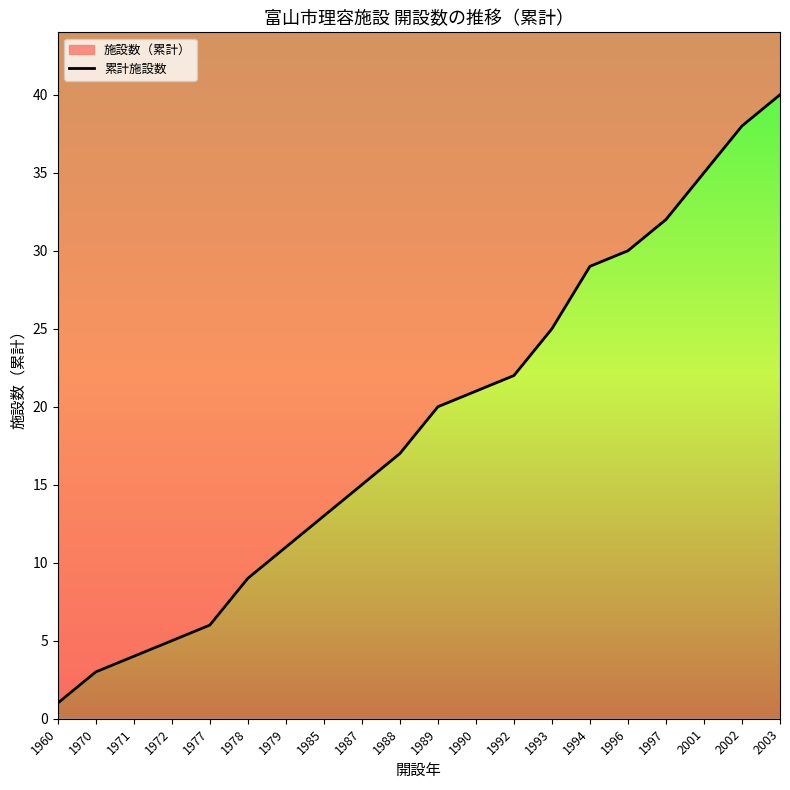

Rank the categories by value from lowest to highest.

1960, 1970, 1971, 1972, 1977, 1978, 1979, 1985, 1987, 1988, 1989, 1990, 1992, 1993, 1994, 1996, 1997, 2001, 2002, 2003